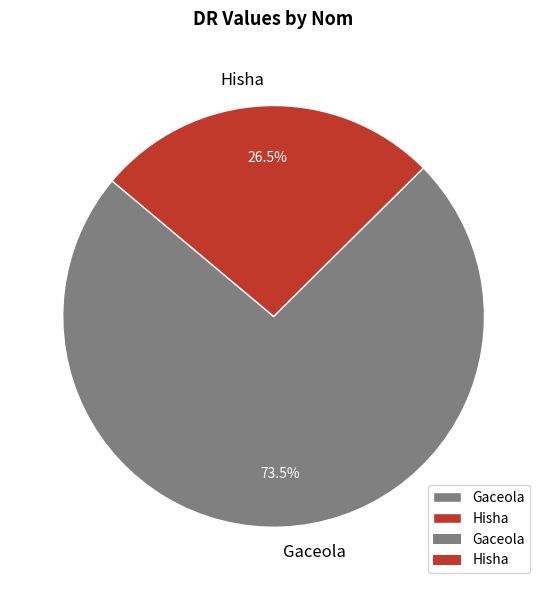

Which slice is the smallest?

Hisha